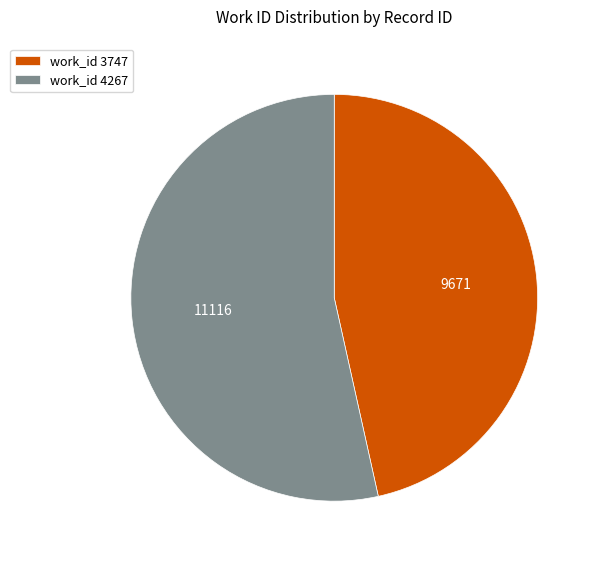

Rank the categories by value from lowest to highest.

work_id 3747, work_id 4267